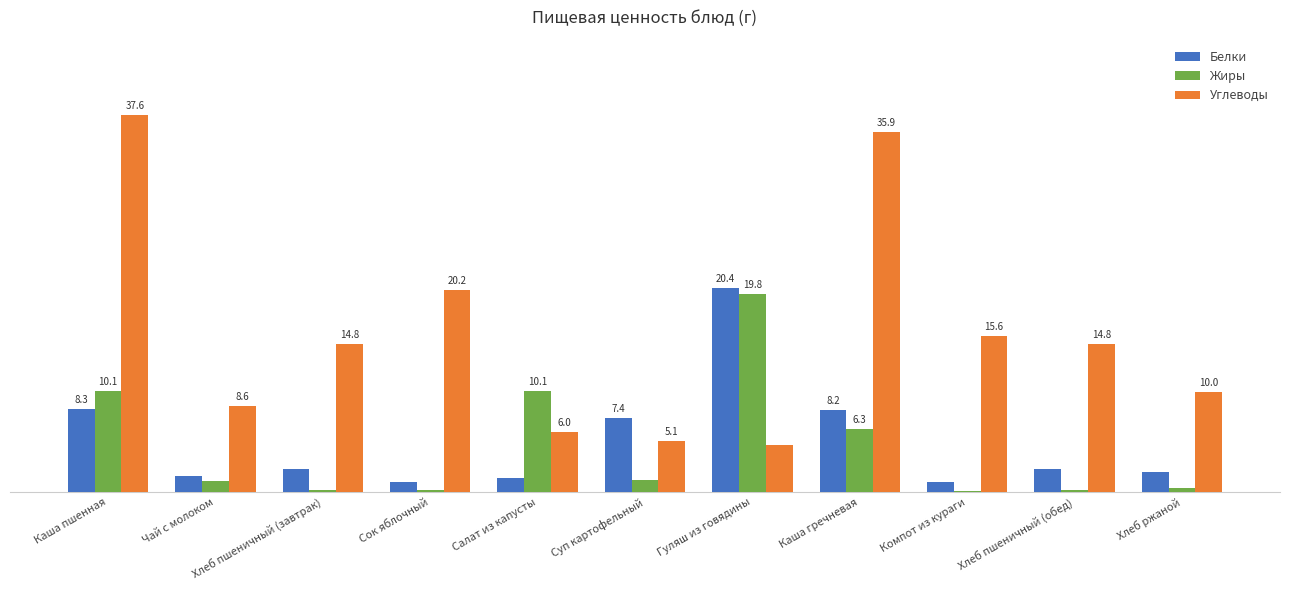

Which category has the highest value in the Углеводы series?

Каша пшенная